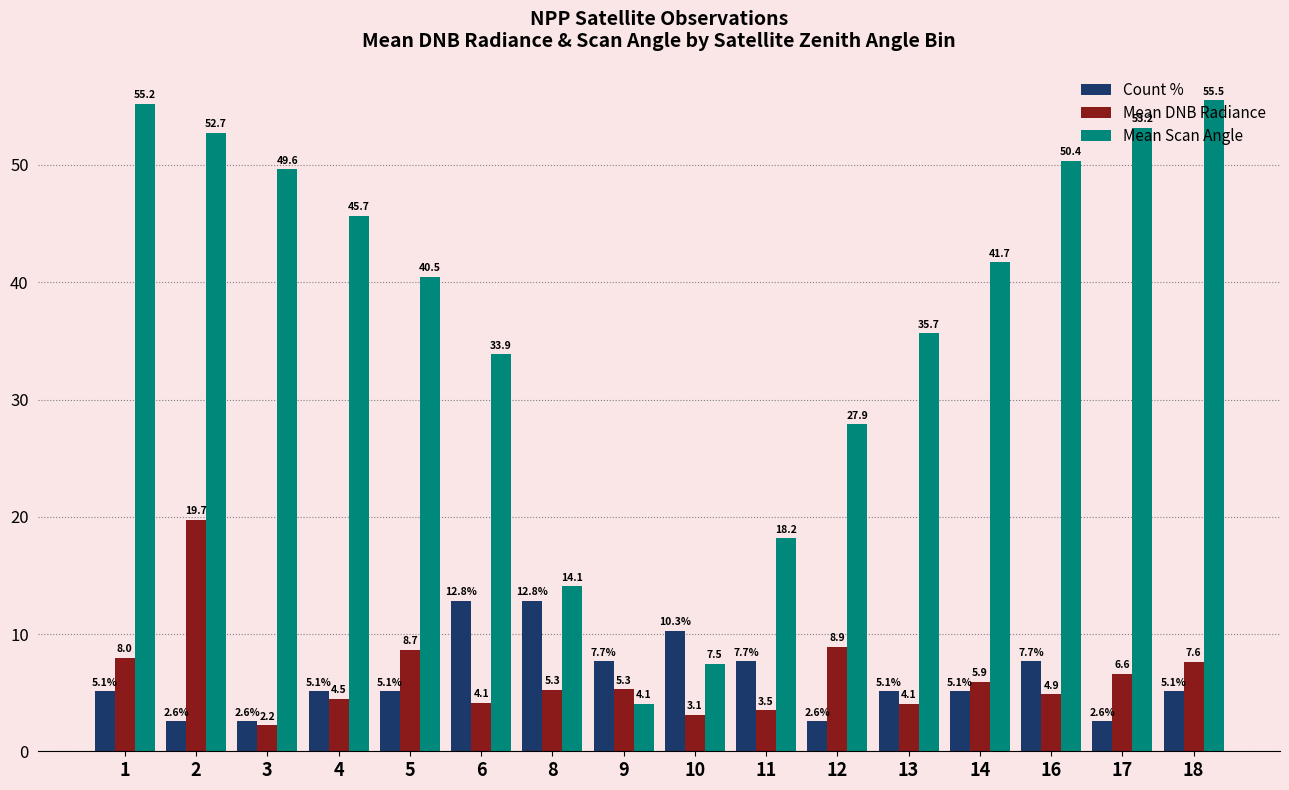

How many data points in Mean Scan Angle are less than 41?

8